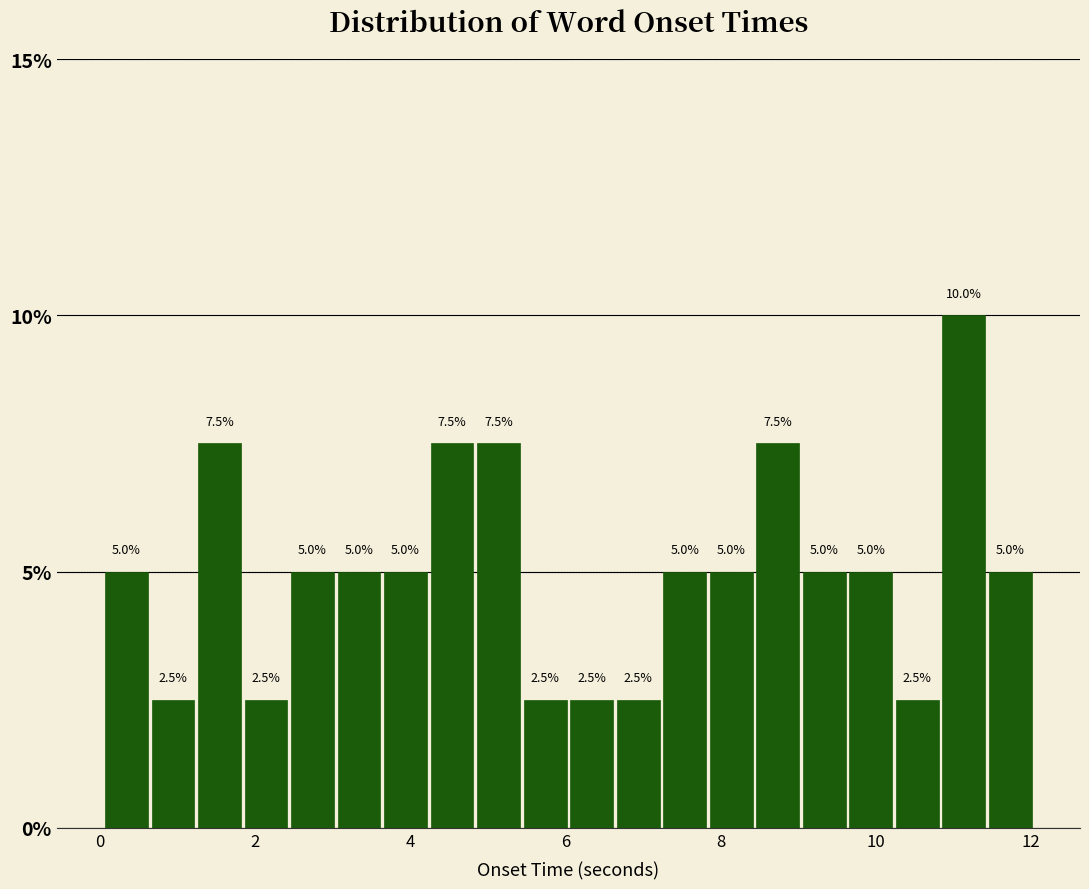

Read against the x-axis, roughly where is the centre of the tallest bar?

11.2